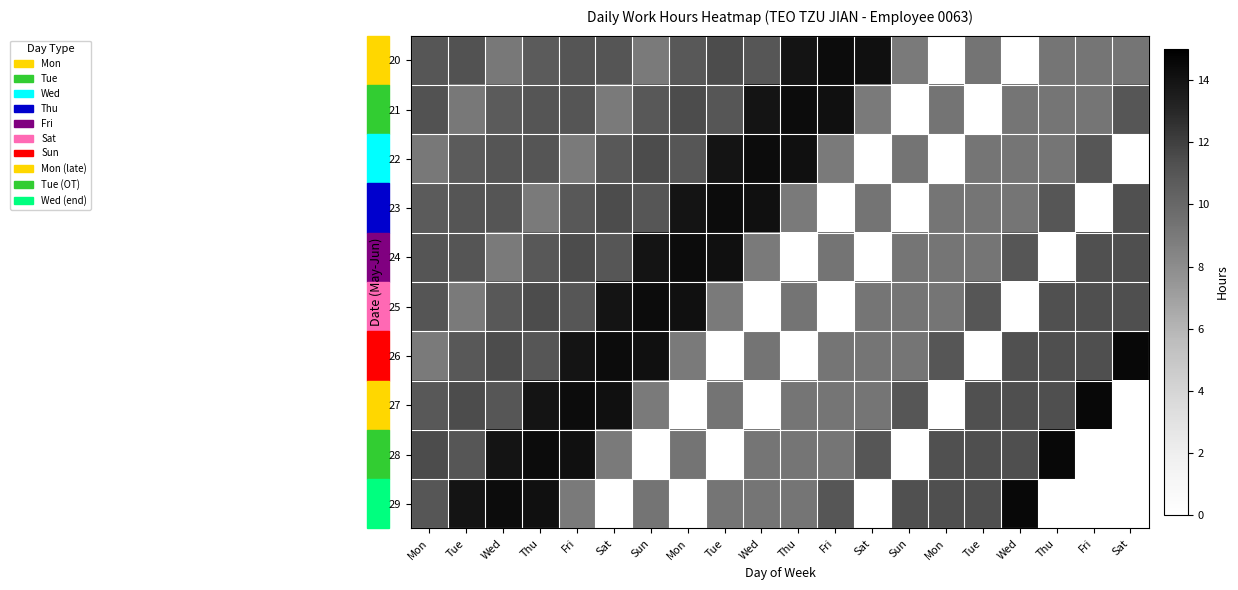

At which category is the sum across all series the highest?

Thu